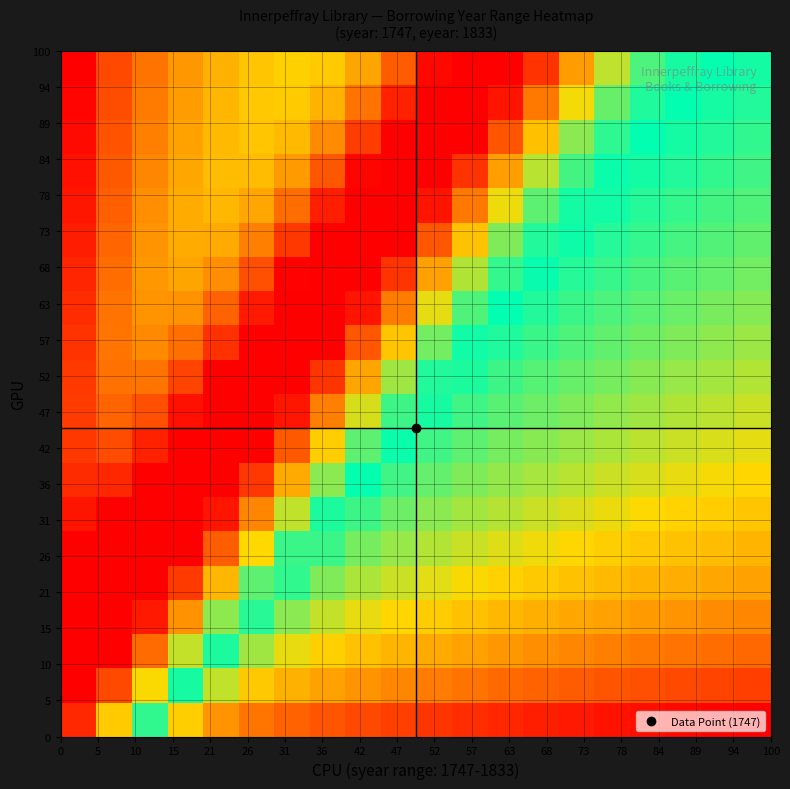

At how many categories does at least one series exceed 0?

20